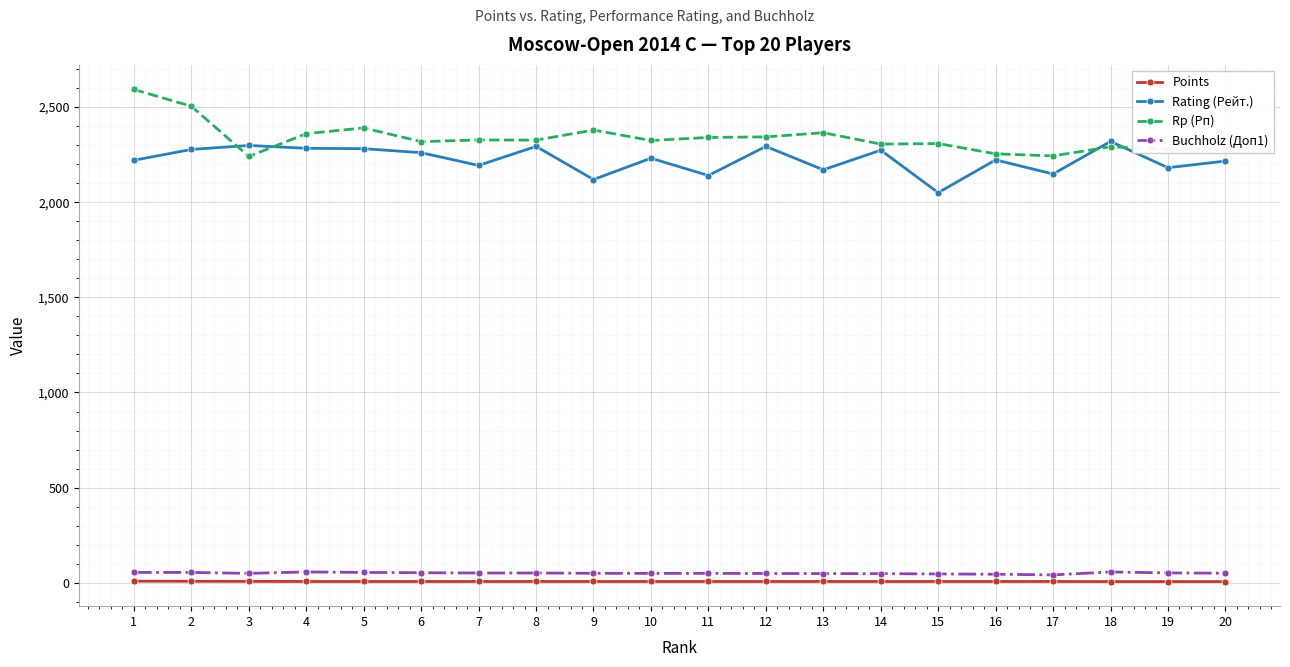

Which series ends up on top after the final intersection of Rating (Рейт.) and Rp (Рп)?

Rp (Рп)